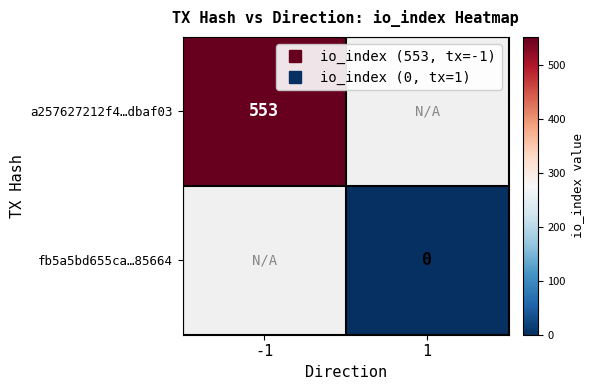

Rank the series at -1 from lowest to highest value.

a257627212f4…dbaf03, fb5a5bd655ca…85664